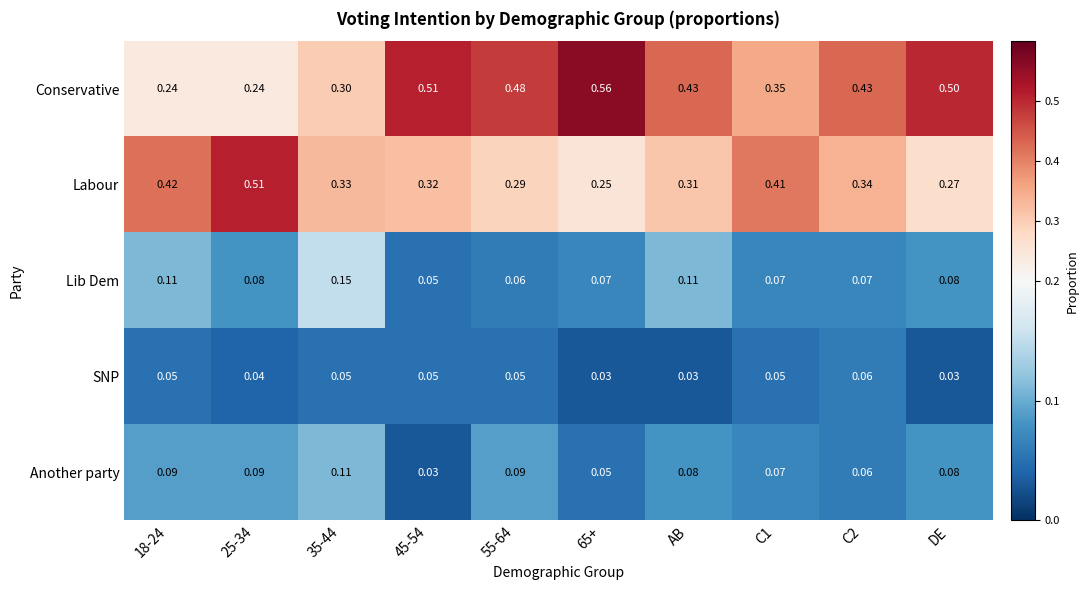

Rank the series by their maximum value, from highest to lowest.

Conservative, Labour, Lib Dem, Another party, SNP